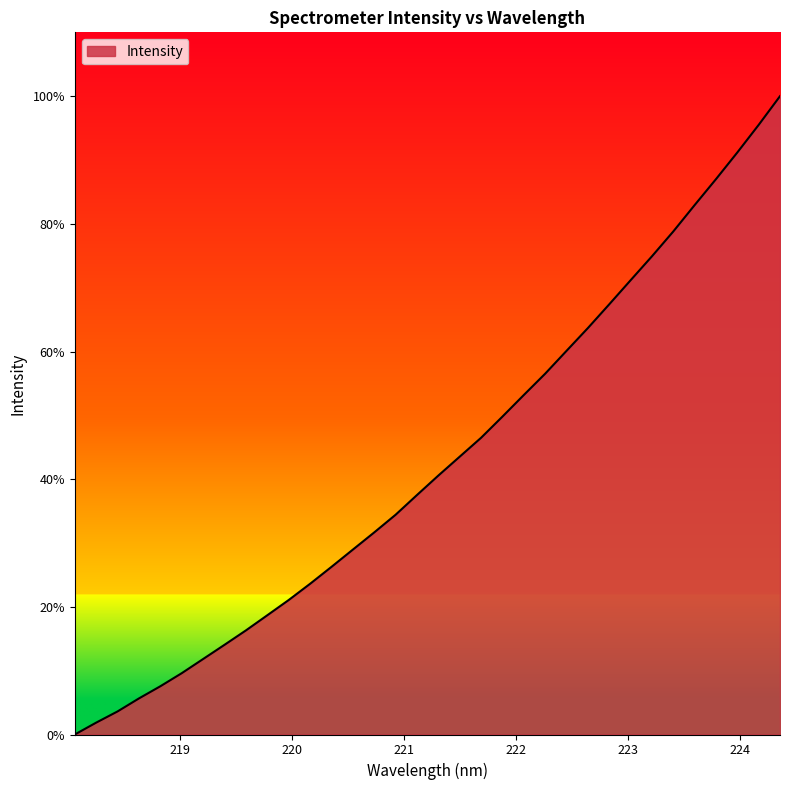

What is the difference between the maximum and minimum values?

100.0